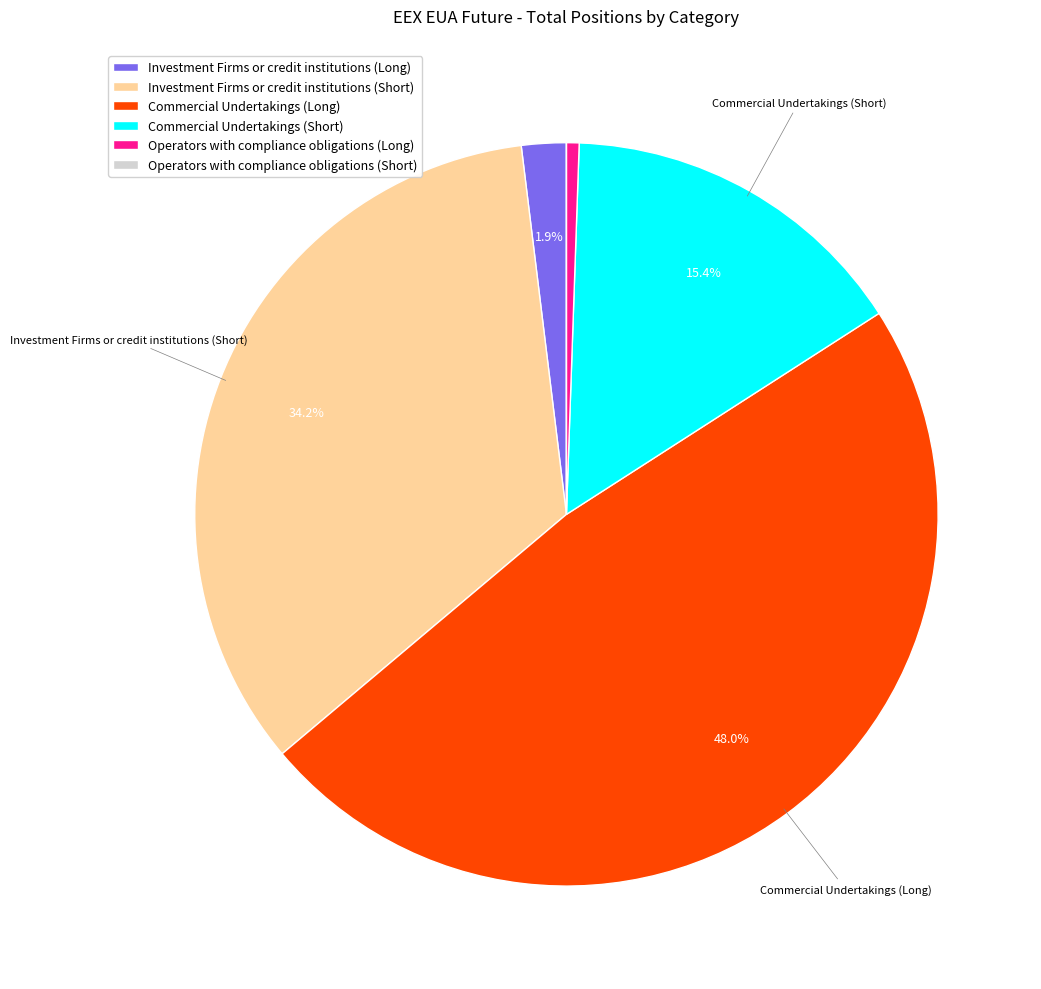

How much of the chart is everything except Investment Firms or credit institutions (Long)?

98.1%